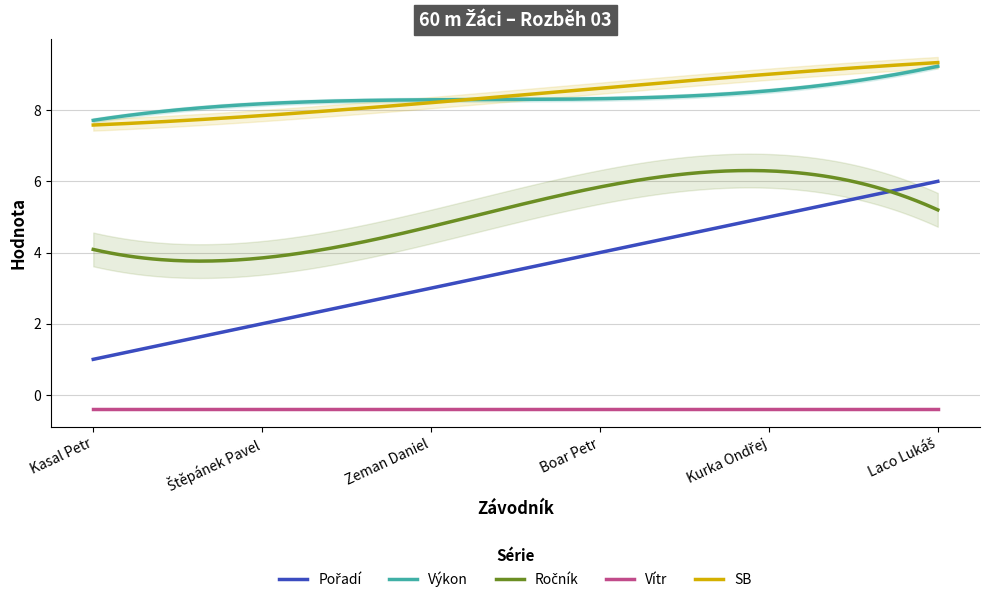

Which series ends up on top after the final intersection of Výkon and SB?

SB